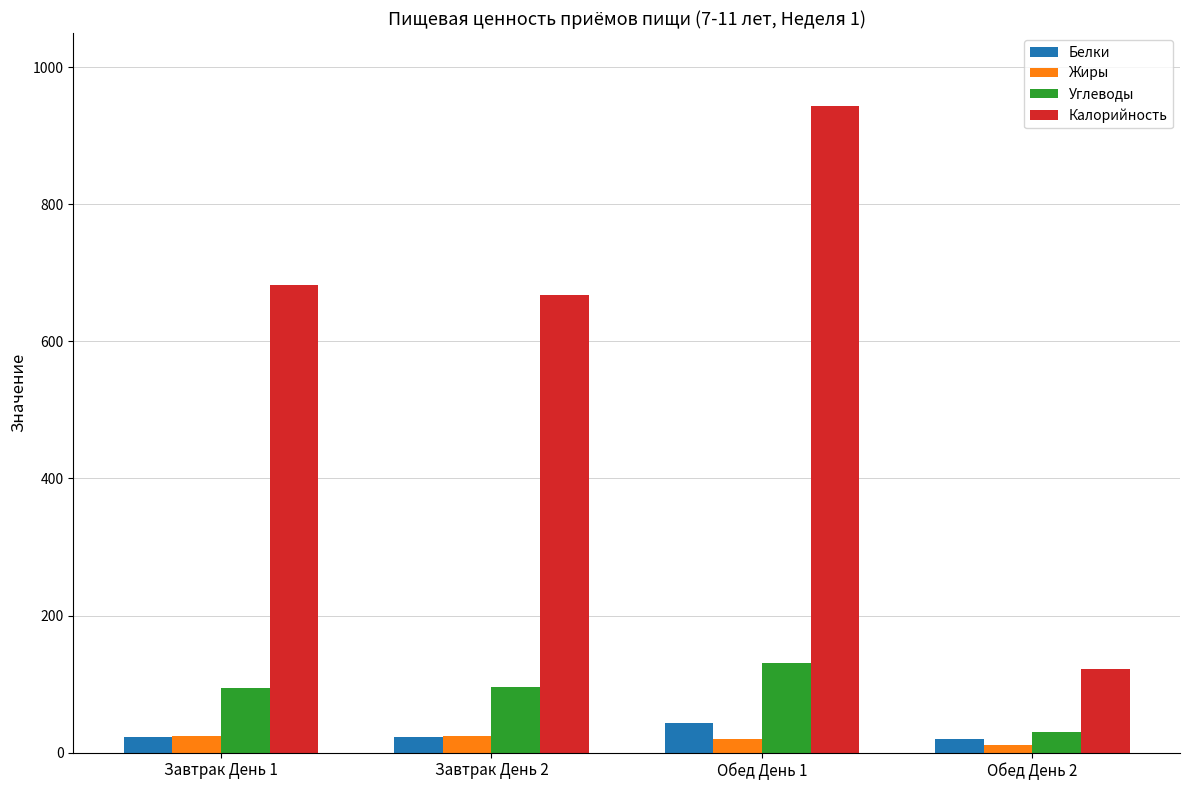

The value of Калорийность at Обед День 2 is 122.1. True or false?

True